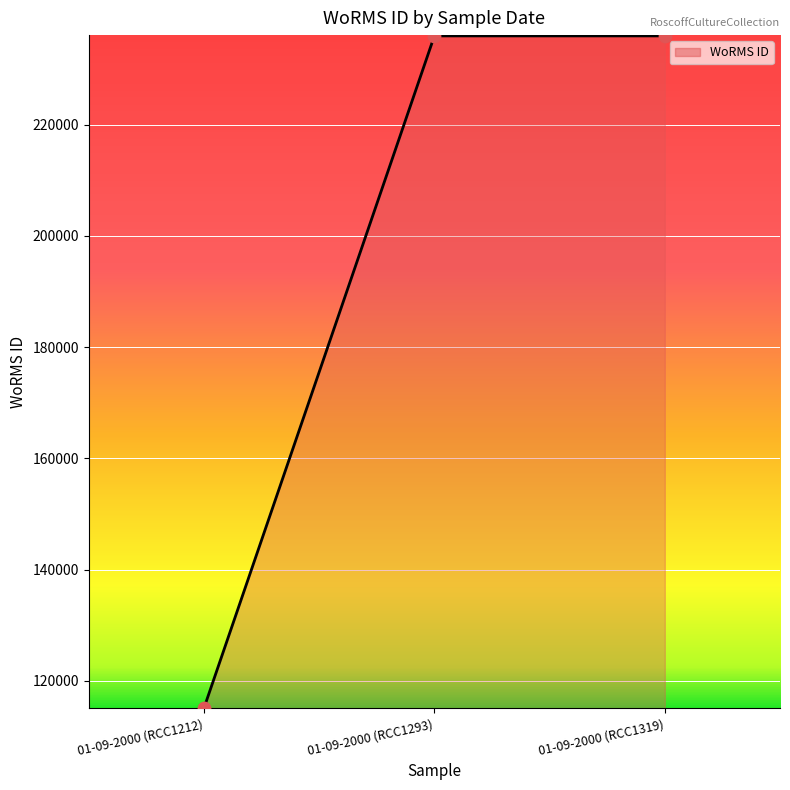

Between 01-09-2000 (RCC1212) and 01-09-2000 (RCC1319), which is larger?

01-09-2000 (RCC1319)